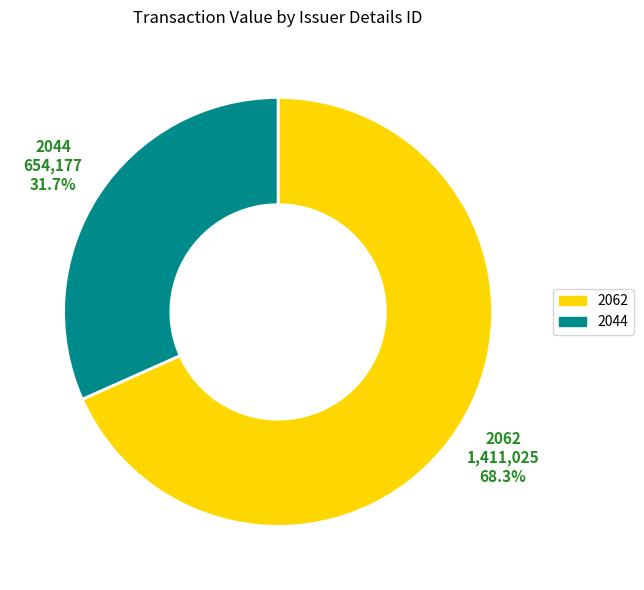

Does 2062 account for over 50% of the chart?

Yes